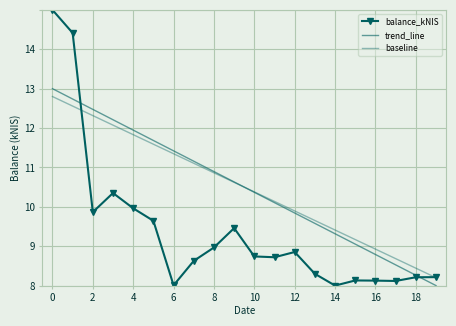

How many data points does each series have?

20